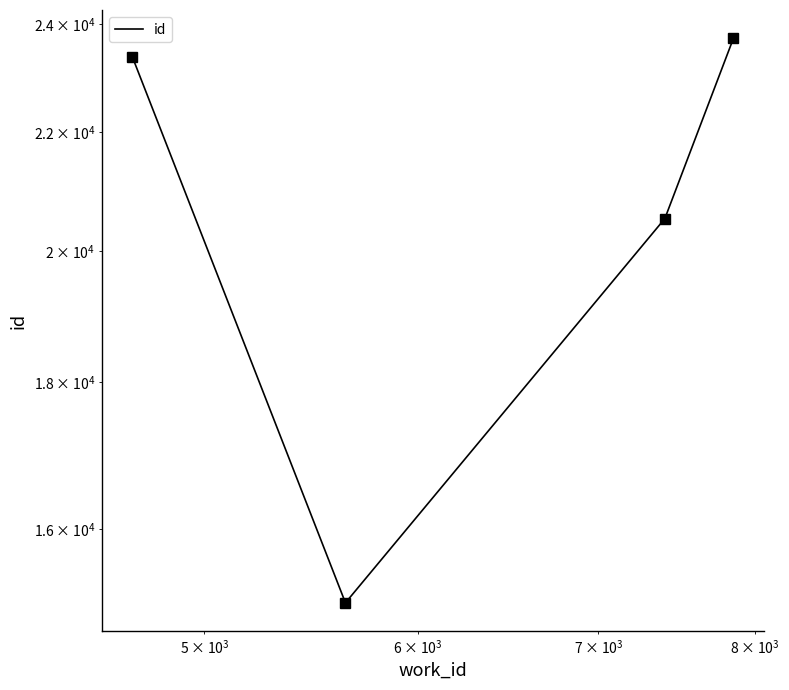

The value at $\mathdefault{10^{5}}$ is 33941. True or false?

False